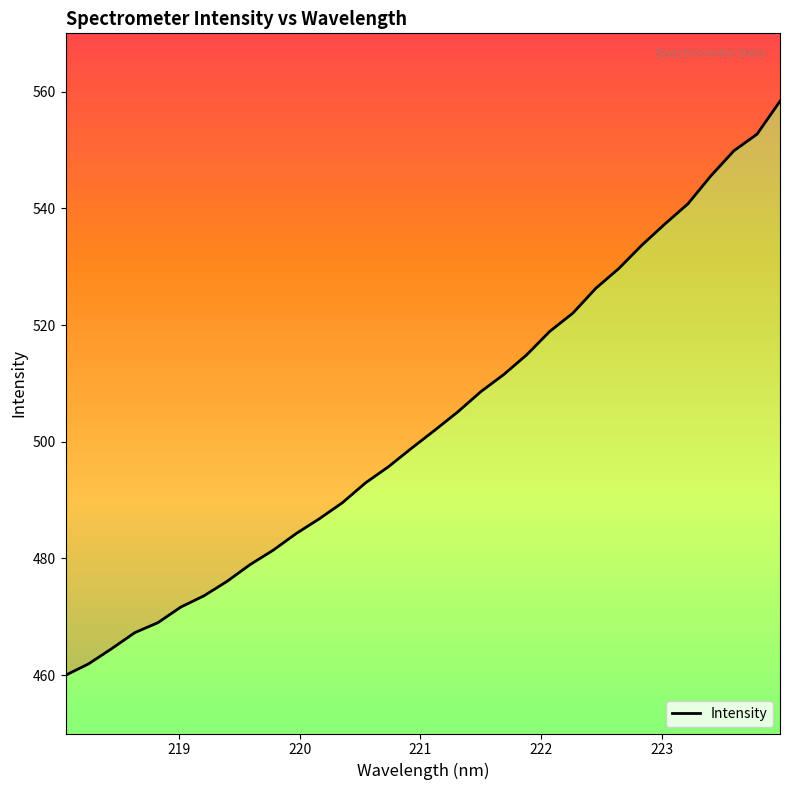

What is the change in value from 219.589 to 220.9264?

+19.9